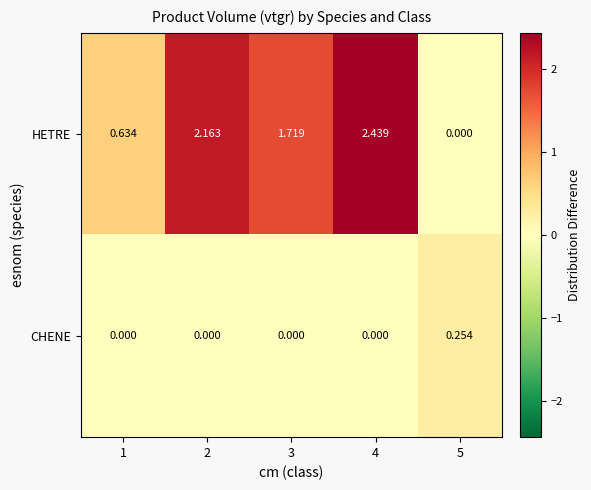

Which series has the largest total across all categories?

HETRE